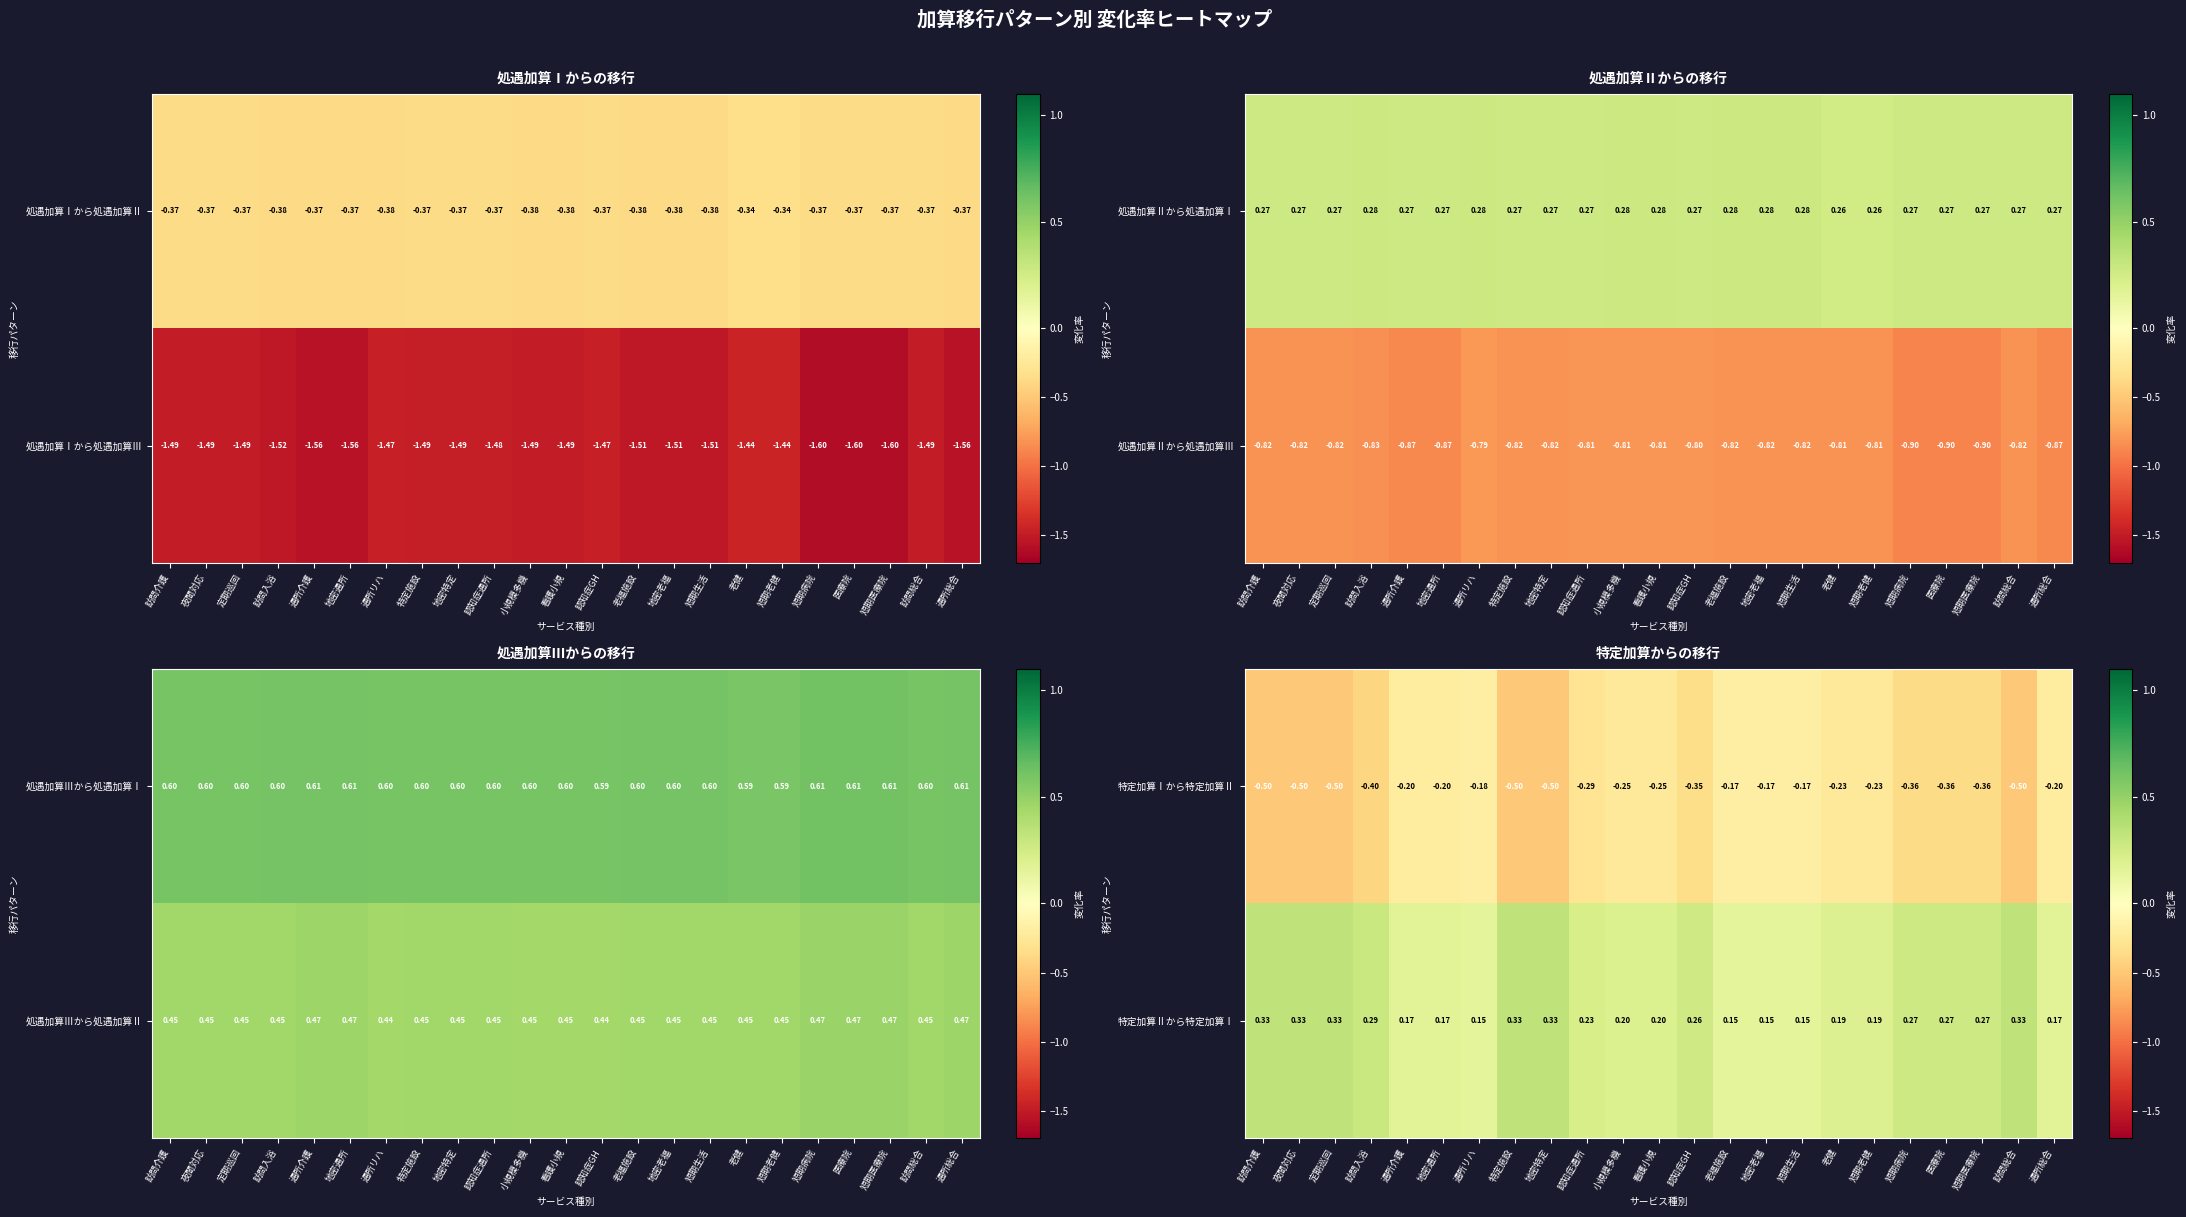

Is the value of 特定加算Ⅰから特定加算Ⅱ at 小規模多機 greater than the value of 特定加算Ⅱから特定加算Ⅰ at 看護小規?

No